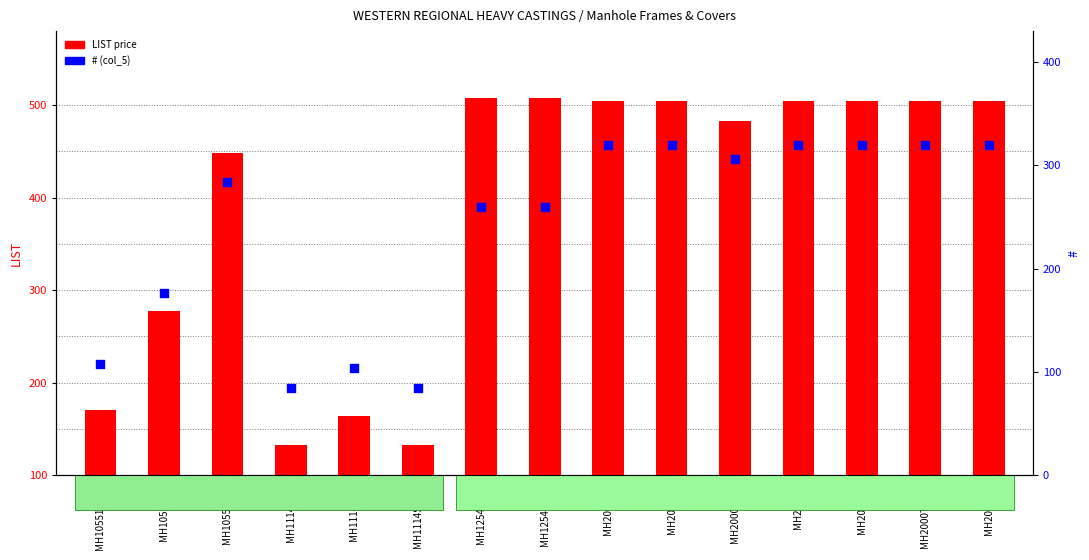

Is the value of # (col_5) at MH1114COB greater than the value of LIST price at MH2000N?

No